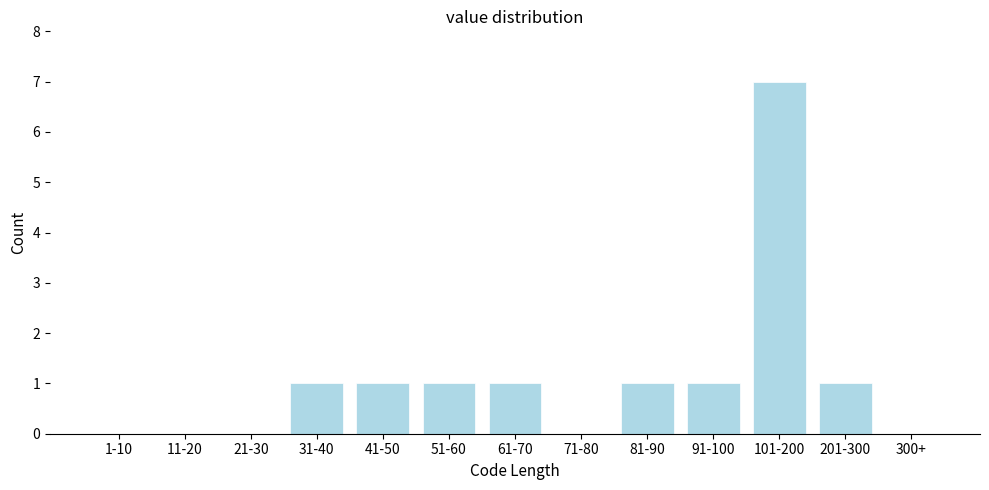

Reading left to right, what are all the values shown in this chart?

1-10=0	11-20=0	21-30=0	31-40=1	41-50=1	51-60=1	61-70=1	71-80=0	81-90=1	91-100=1	101-200=7	201-300=1	300+=0